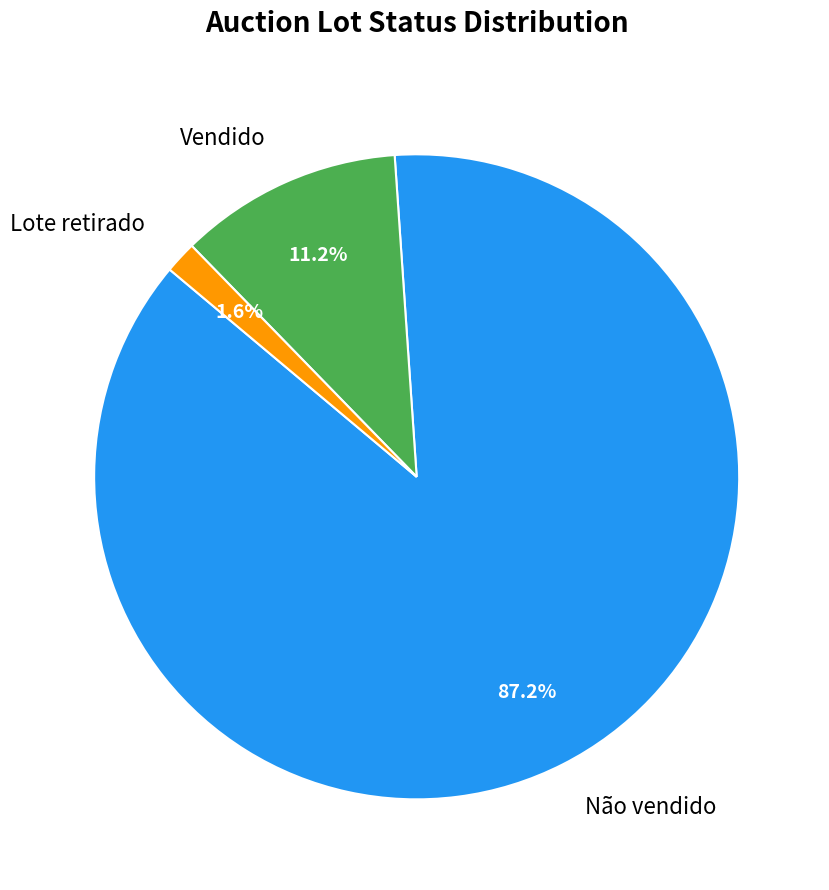

To the nearest percent, what percentage of the pie is Vendido?

11%